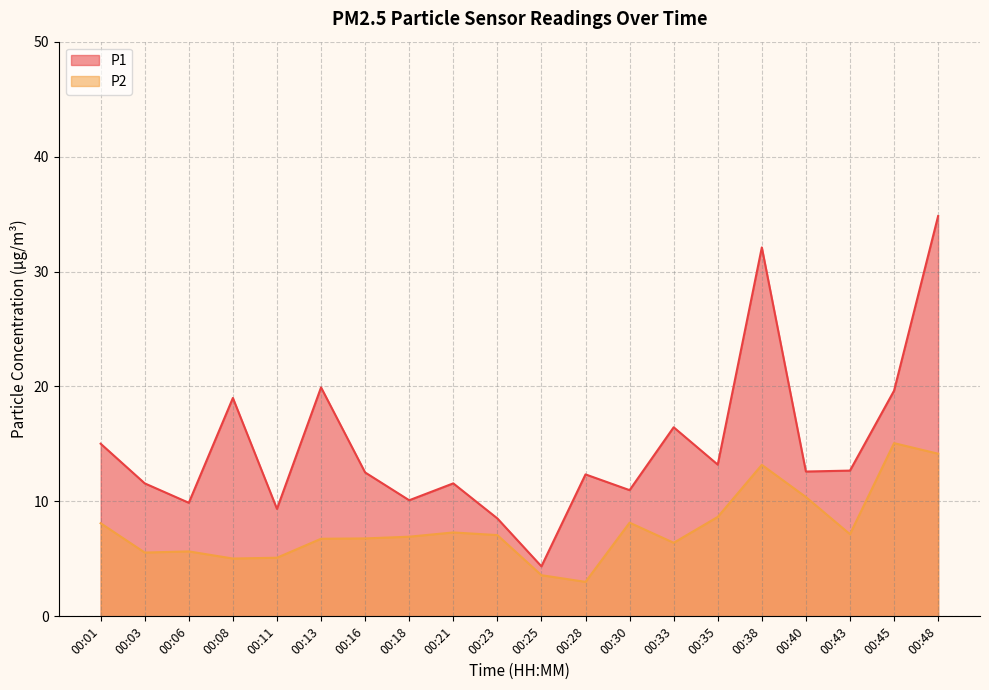

Which series has the largest range (max minus min)?

P1